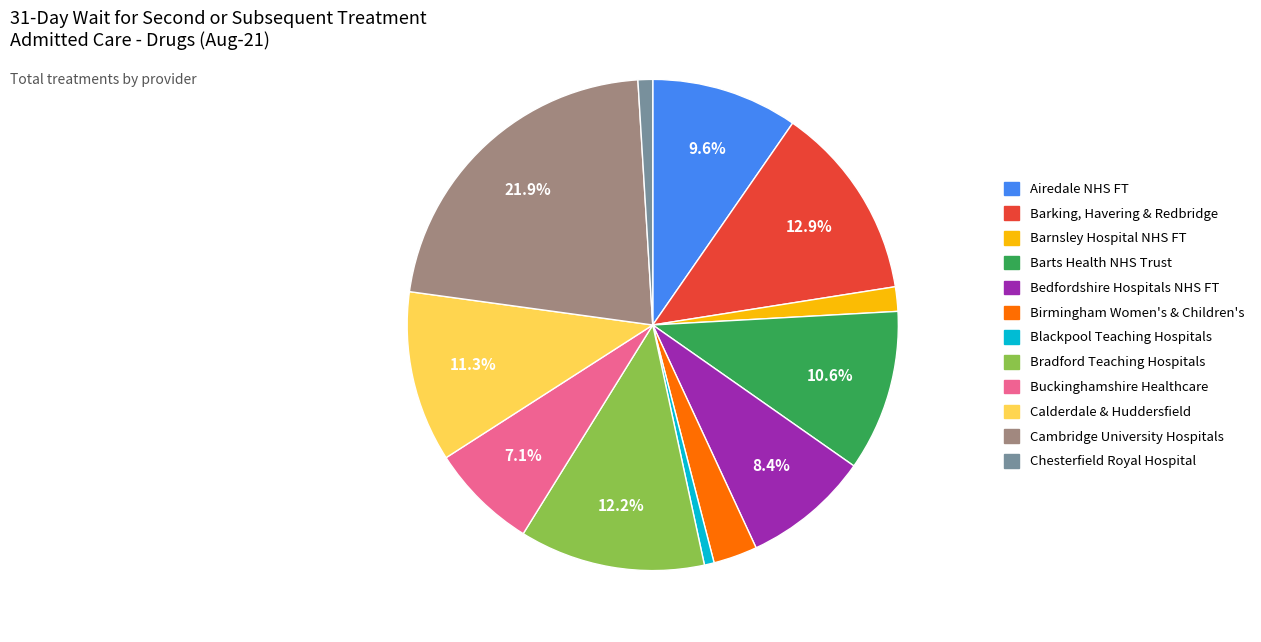

Is there a majority slice in this chart?

No